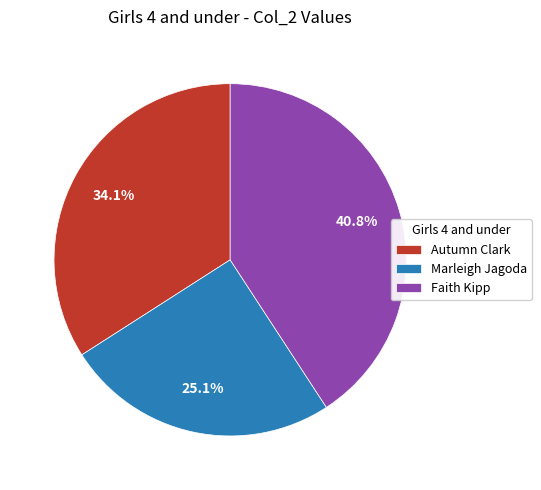

To the nearest percent, what is the difference between the Marleigh Jagoda and Faith Kipp slice percentages?

16%